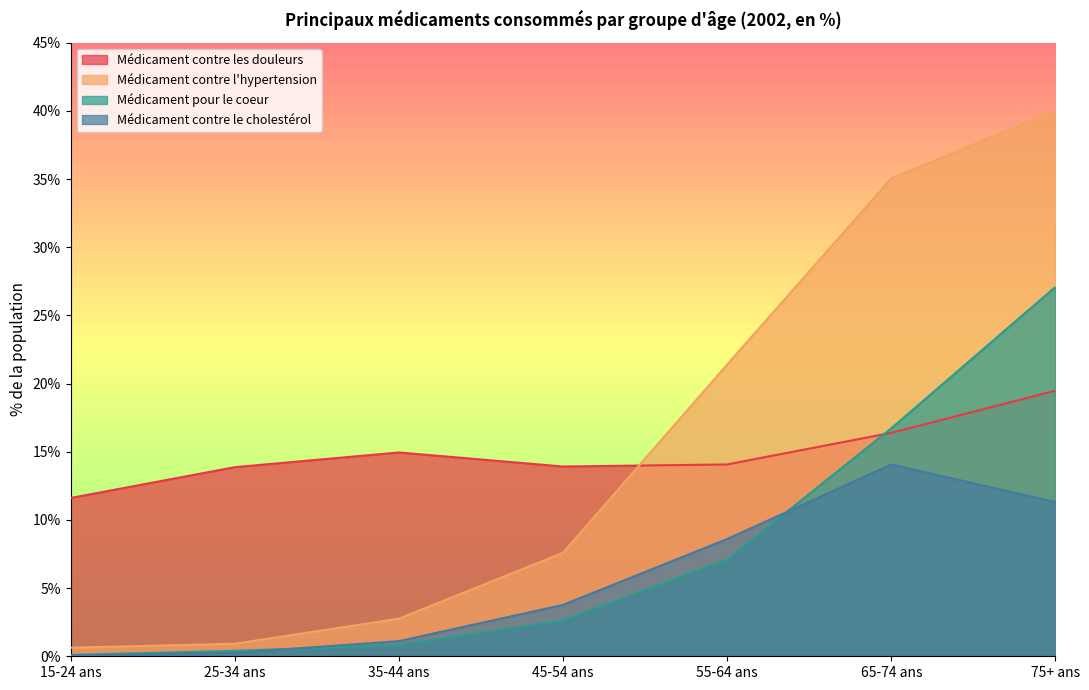

What is the average value of the Médicament contre l'hypertension series?

15.5